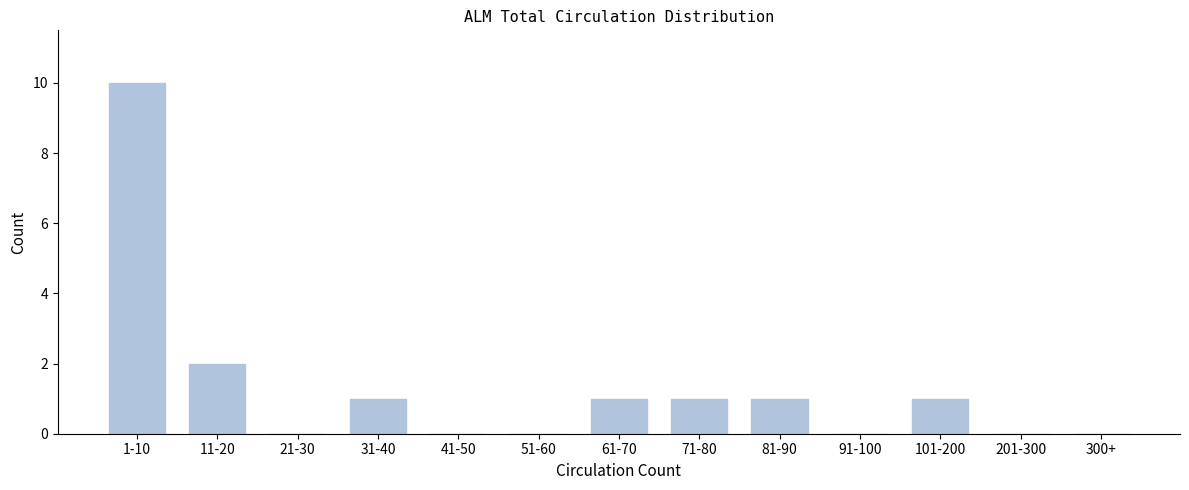

Reading left to right, list all the values displayed in this chart.

1-10=10	11-20=2	21-30=0	31-40=1	41-50=0	51-60=0	61-70=1	71-80=1	81-90=1	91-100=0	101-200=1	201-300=0	300+=0